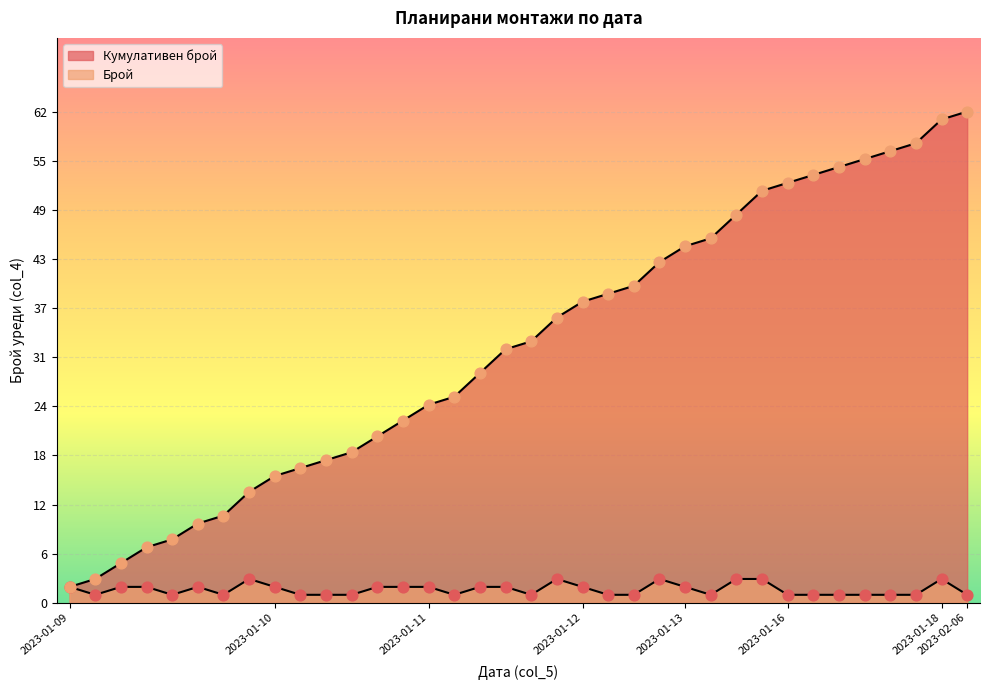

What are all the series names shown in the legend?

Брой, Кумулативен брой